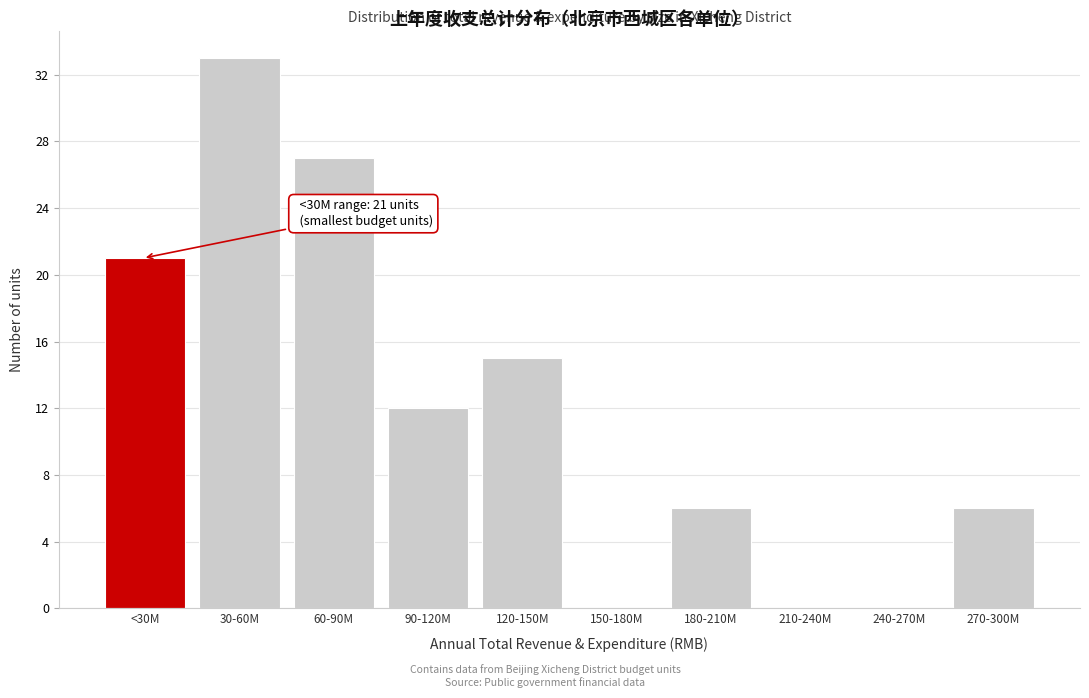

Reading left to right, list all the values displayed in this chart.

<30M=21	30-60M=33	60-90M=27	90-120M=12	120-150M=15	150-180M=0	180-210M=6	210-240M=0	240-270M=0	270-300M=6